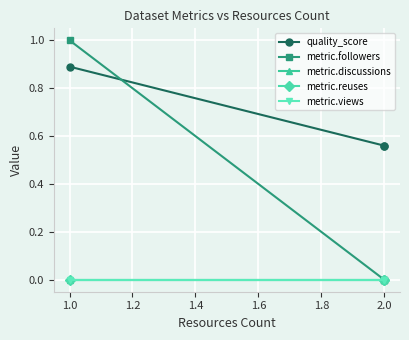

Which series has the largest total across all categories?

quality_score